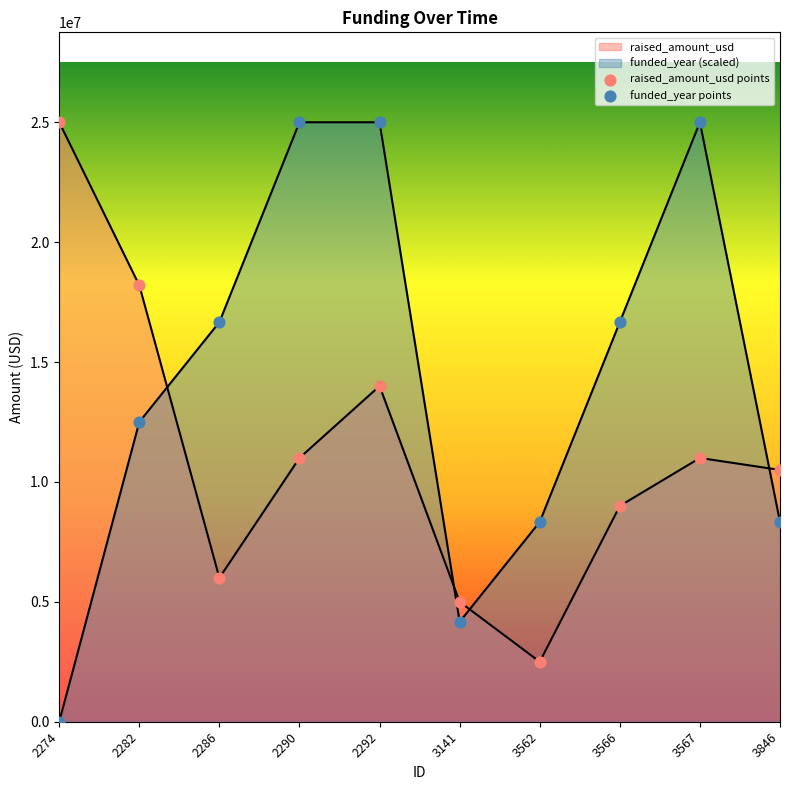

At which category is the sum across all series the highest?

2292